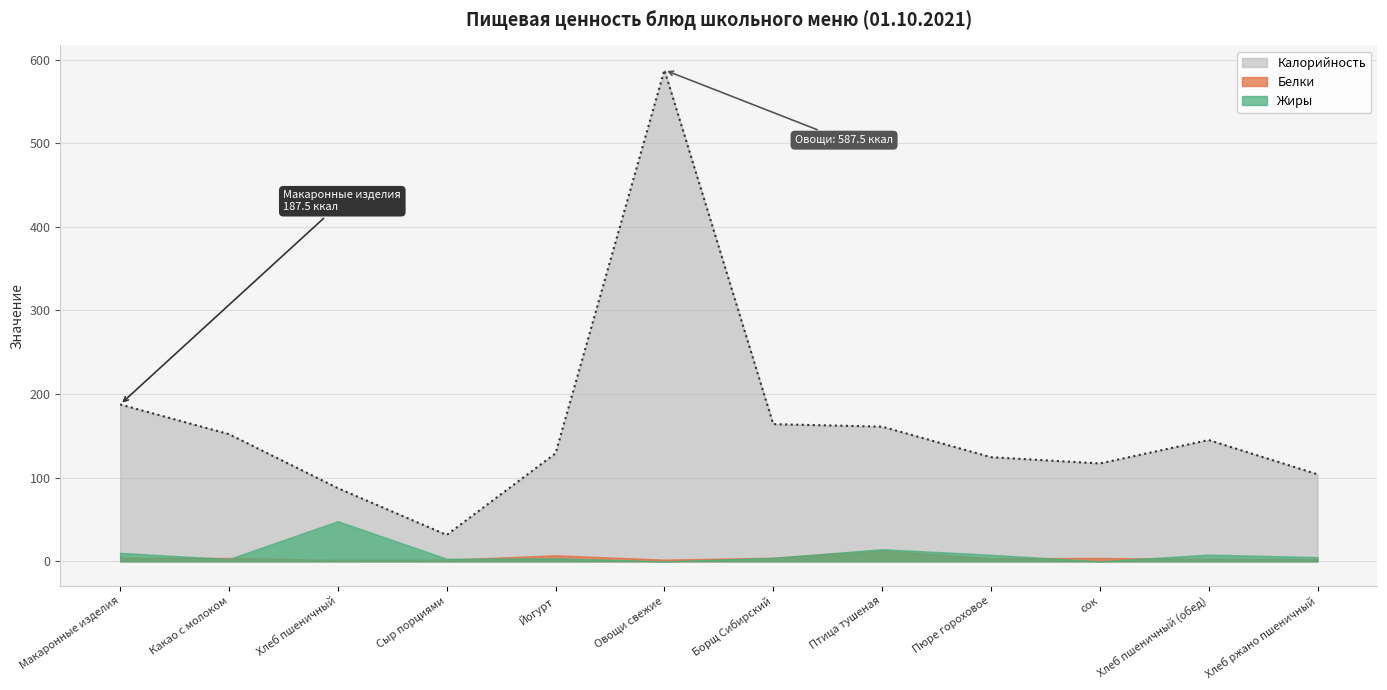

What is the minimum value for Белки?

1.7